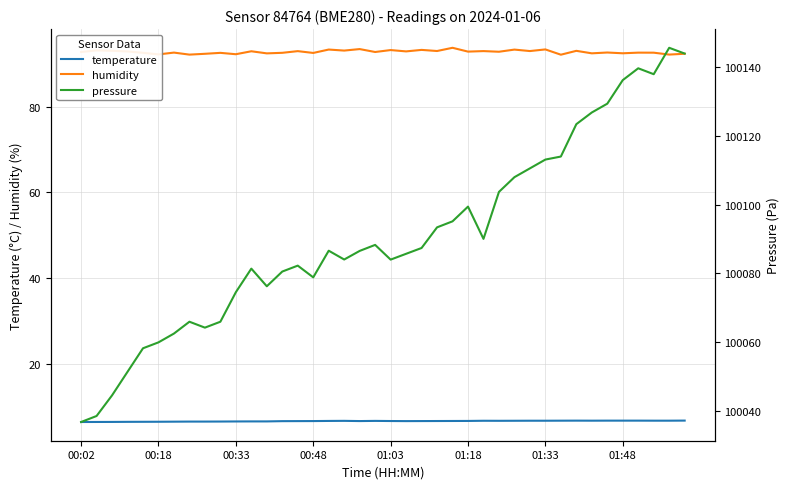

Reading left to right, transcribe all the data shown in this chart.

temperature: 6.5	6.5	6.5	6.5	6.5	6.5	6.6	6.6	6.6	6.6	6.6	6.6	6.6	6.7	6.7	6.7	6.7	6.8	6.7	6.7	6.7	6.7	6.7	6.7	6.7	6.7	6.8	6.8	6.8	6.8	6.8	6.8	6.8	6.8	6.8	6.8	6.8	6.8	6.8	6.8
humidity: 92.8	93.1	93.0	92.9	92.6	92.2	92.6	92.1	92.3	92.5	92.2	92.9	92.4	92.6	93.0	92.5	93.3	93.1	93.4	92.8	93.2	92.9	93.2	93.0	93.7	92.8	93.0	92.8	93.3	93.0	93.3	92.1	93.0	92.4	92.6	92.5	92.6	92.6	92.2	92.3
pressure: 100036.8	100038.5	100044.5	100051.4	100058.2	100059.9	100062.5	100065.9	100064.2	100065.9	100074.5	100081.4	100076.2	100080.5	100082.2	100078.8	100086.6	100084.0	100086.5	100088.3	100084.0	100085.7	100087.4	100093.4	100095.1	100099.4	100090.0	100103.7	100108.0	100110.5	100113.1	100114.0	100123.4	100126.8	100129.3	100136.2	100139.6	100137.9	100145.6	100143.9